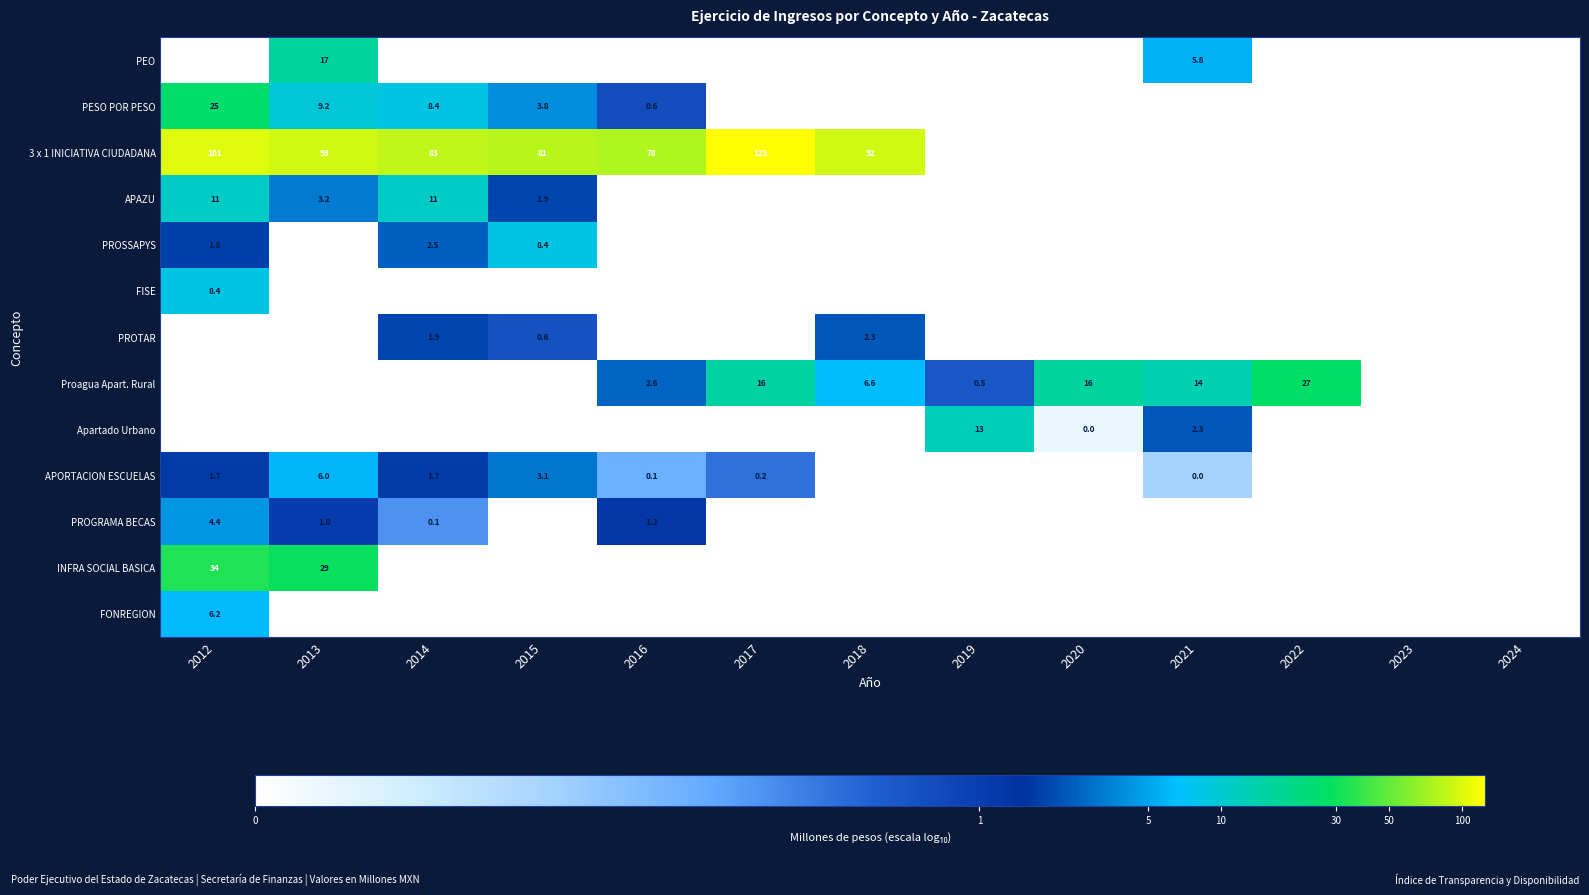

What is the sum of the PESO POR PESO values at 2014 and 2013?

17.6